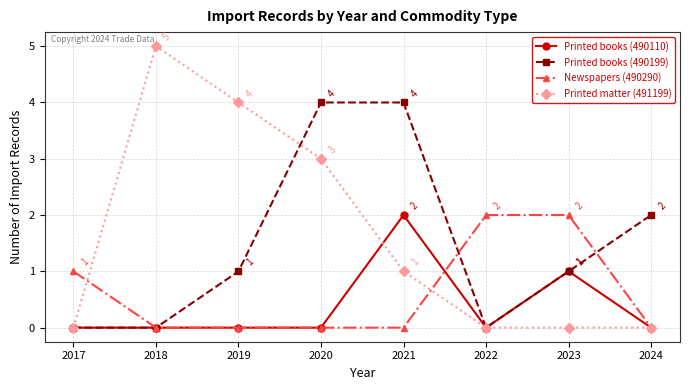

Rank the series at 2021 from highest to lowest value.

Printed books (490199), Printed books (490110), Printed matter (491199), Newspapers (490290)